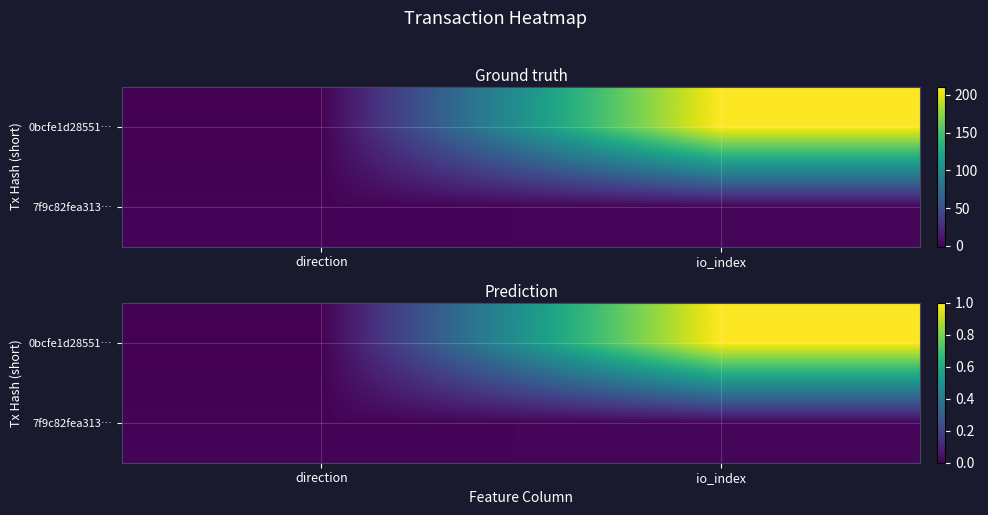

Rank the series at io_index from highest to lowest value.

0bcfe1d28551…, 7f9c82fea313…